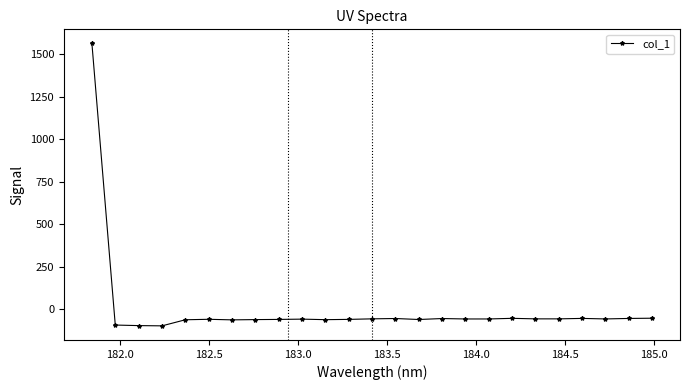

What is the value of the 10th point from the left?

-57.1